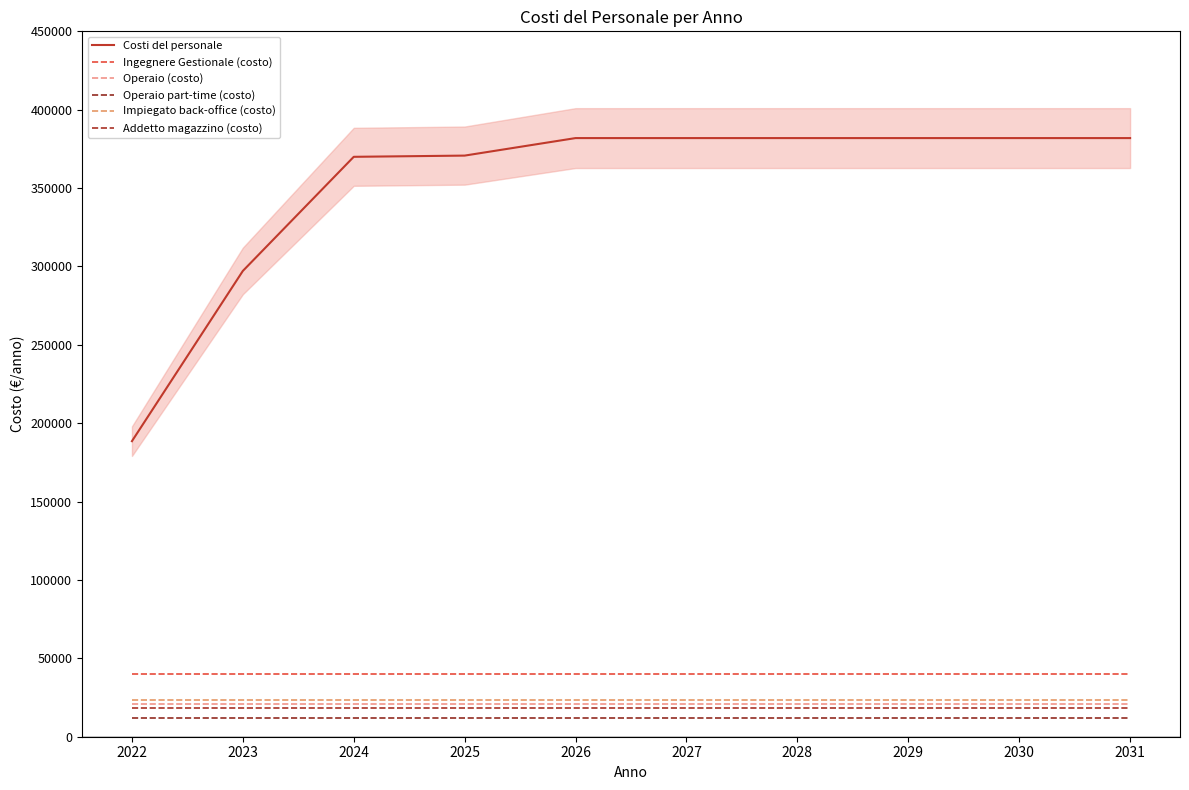

True or false: Costi del personale and Addetto magazzino (costo) intersect in this chart.

False